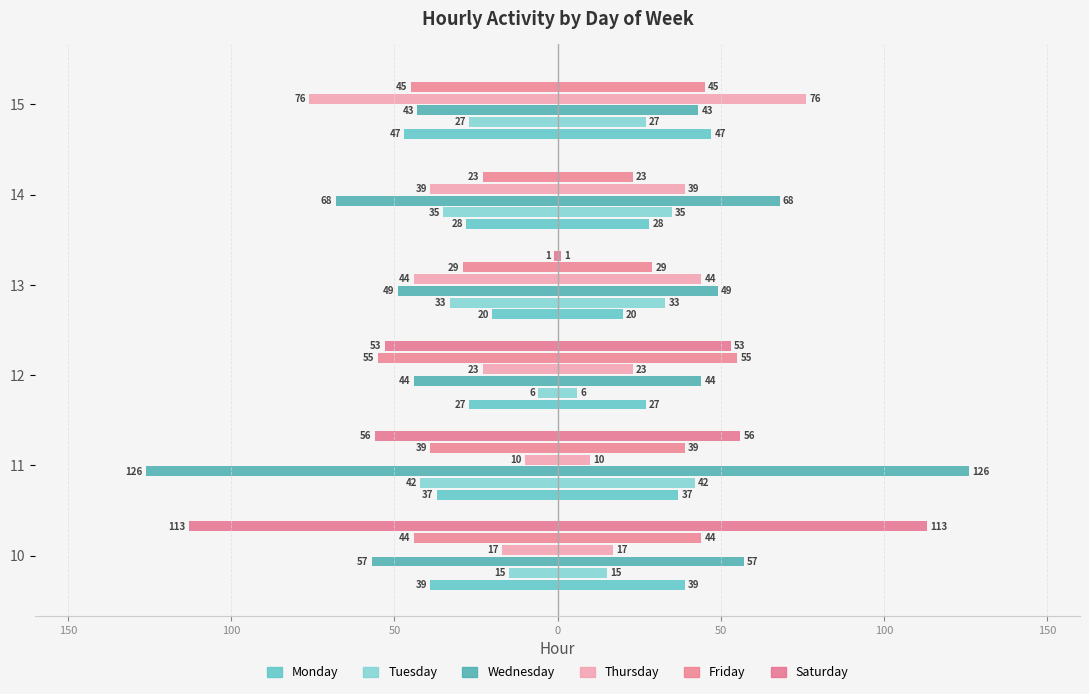

At how many categories does at least one series exceed -120?

6